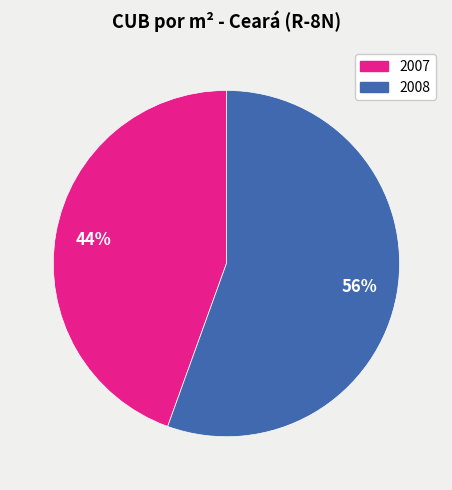

How many segments does this pie chart have?

2